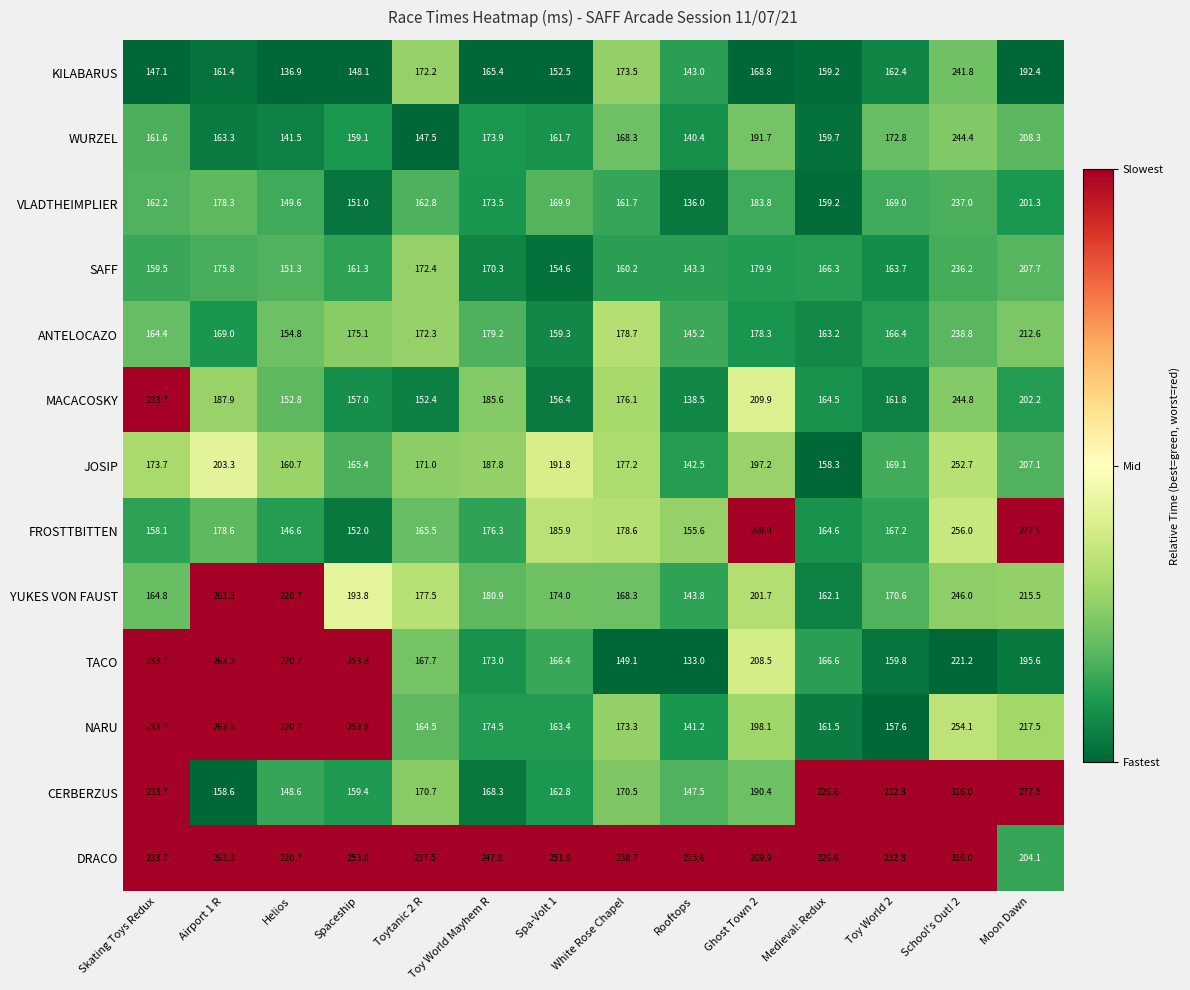

Is it true that DRACO equals 47.1 at Skating Toys Redux?

False